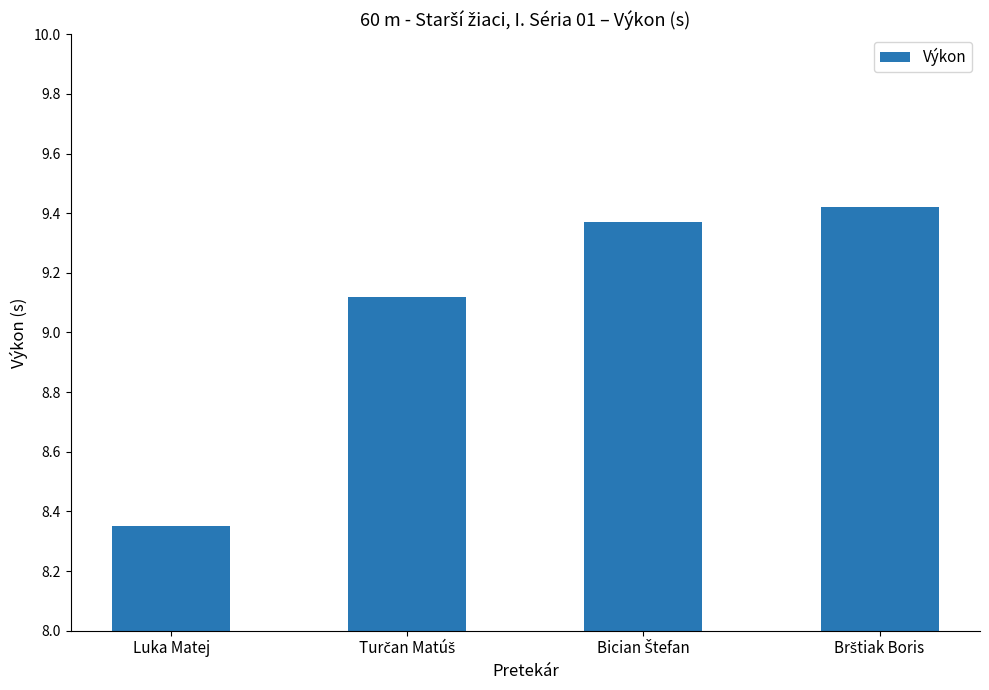

Where is the data nearest to the value 8?

Luka Matej